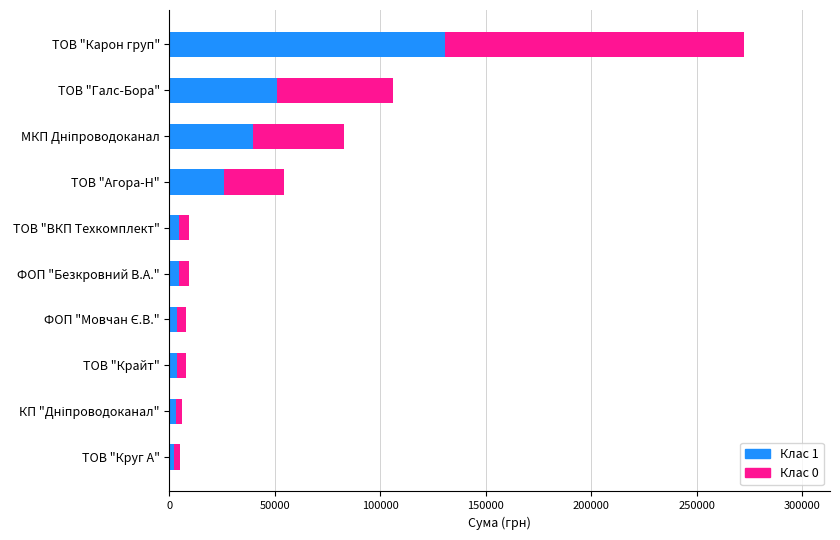

What is the total value across all series at ТОВ "Галс-Бора"?

106147.3